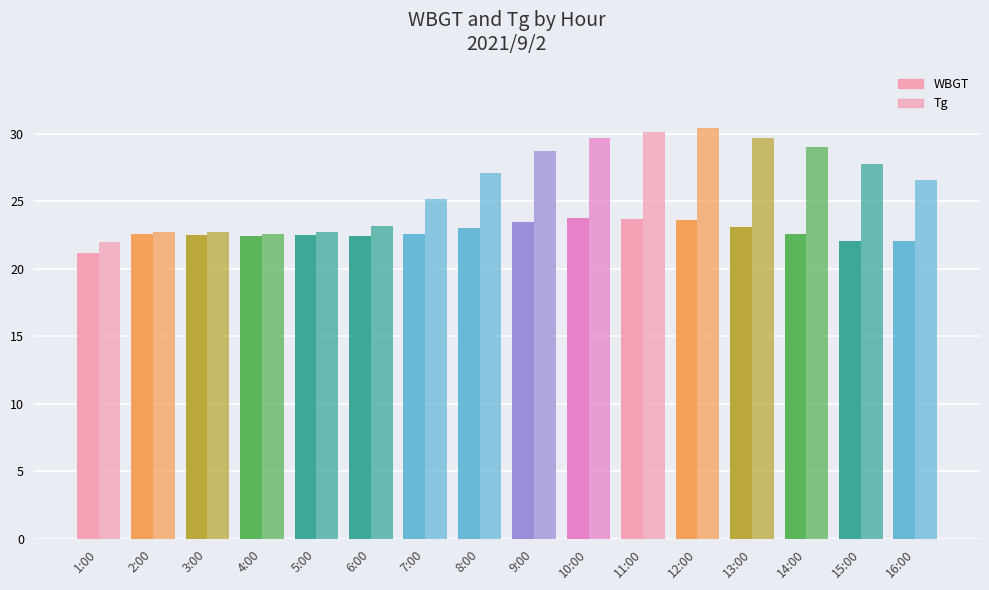

Does the chart contain stacked bars?

No